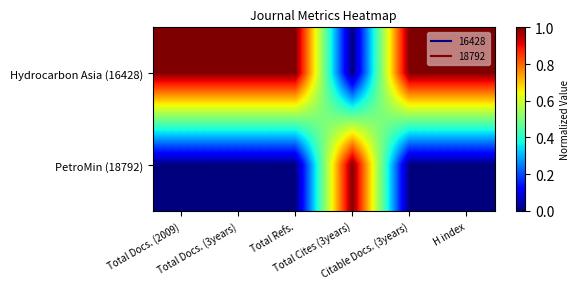

What is the greatest value displayed?

1.0